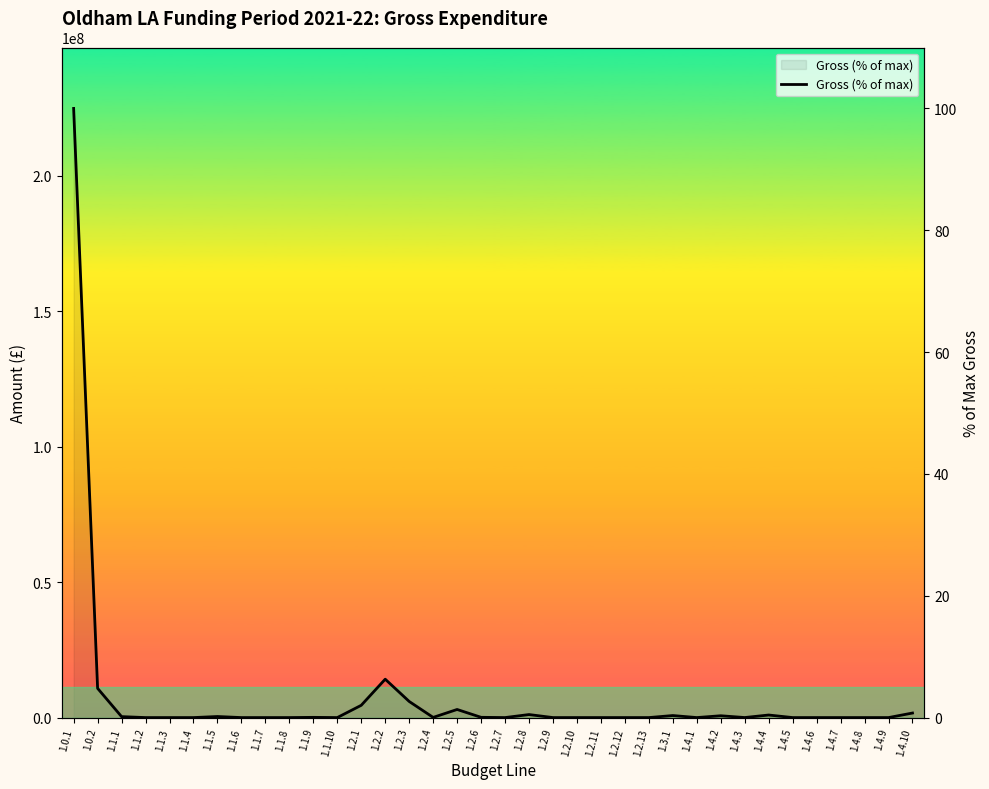

Reading right to left, what are all the values shown in this chart?

0.7	0.0	0.0	0.0	0.0	0.0	0.4	0.0	0.3	0.0	0.3	0.0	0.0	0.0	0.0	0.0	0.5	0.0	0.0	1.3	0.0	2.6	6.3	2.0	0.0	0.0	0.0	0.0	0.0	0.2	0.0	0.0	0.0	0.2	4.8	100.0